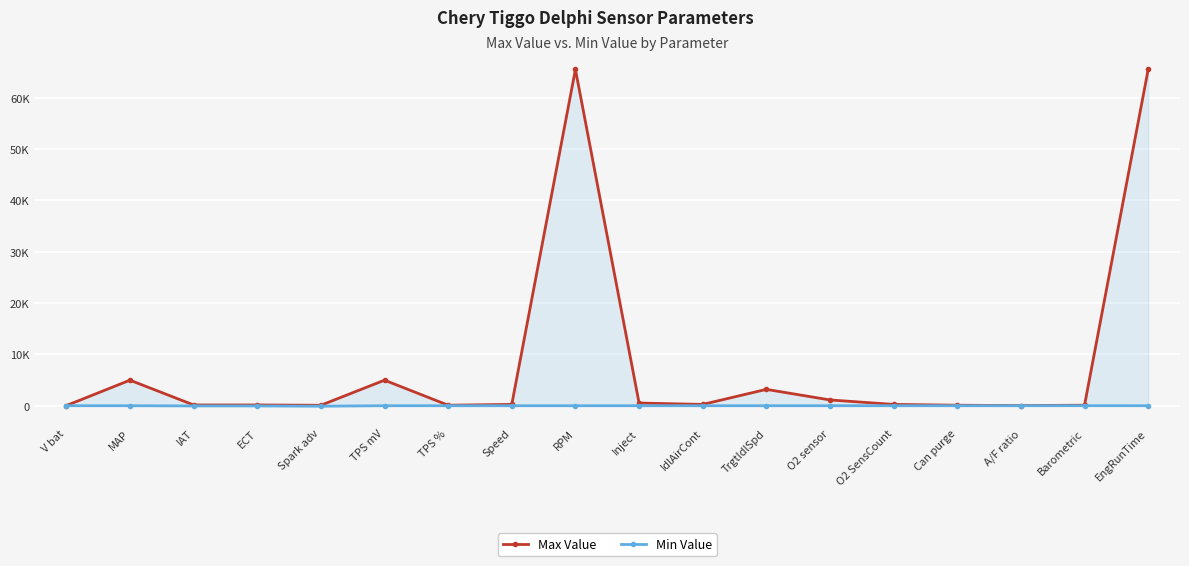

Which category has the lowest value in the Max Value series?

V bat